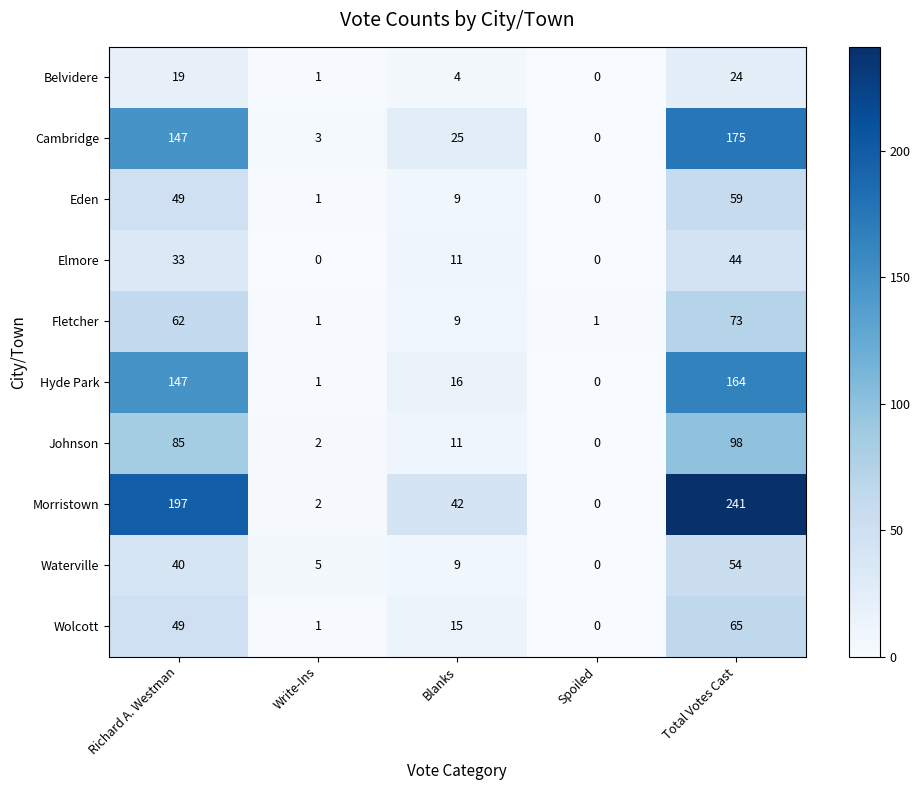

At which category is the sum across all series the highest?

Total Votes Cast